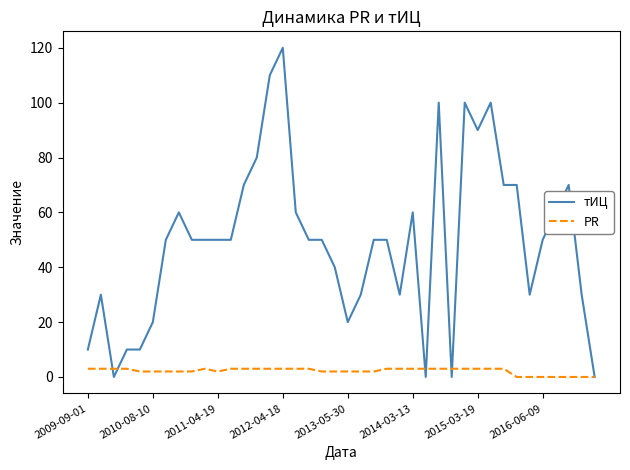

What is the difference between the maximum and minimum values in the тИЦ series?

120